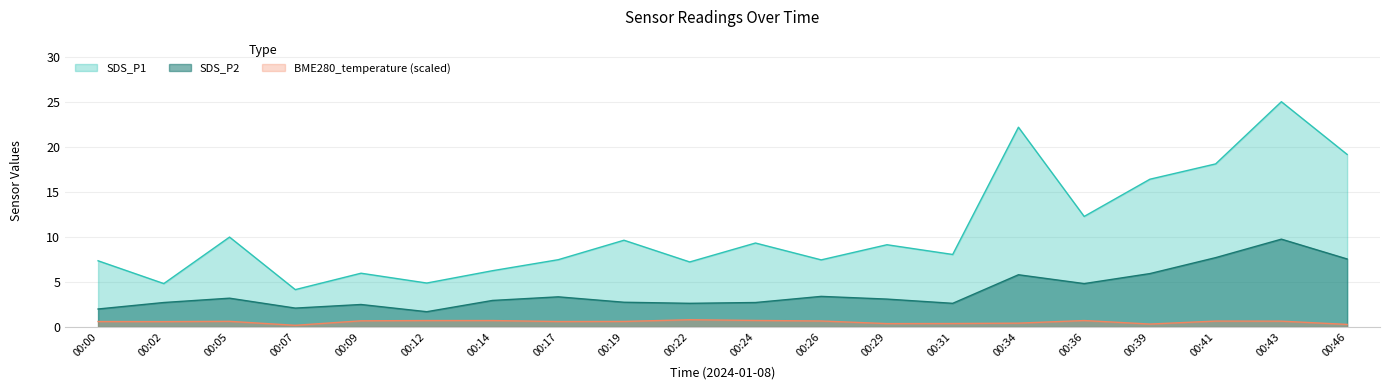

Which category has the lowest value across all series?

00:07